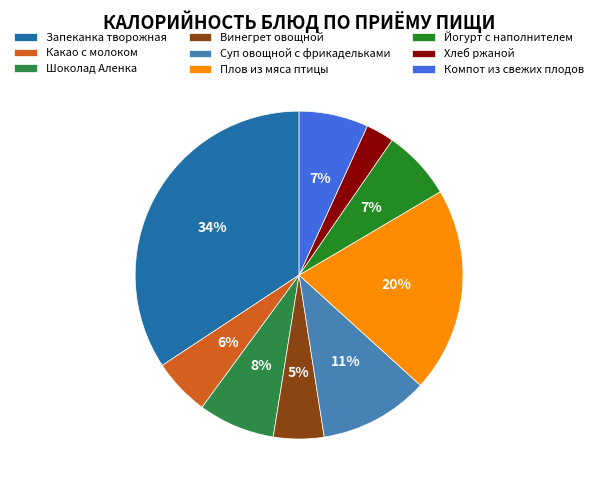

What portion of the pie excludes Компот из свежих плодов?

93.2%